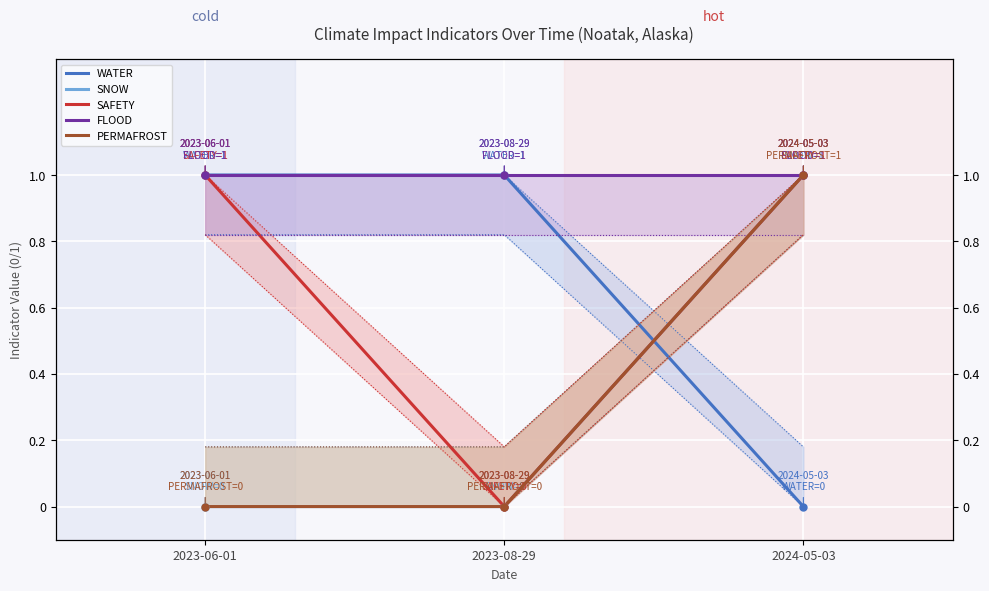

Is the value of PERMAFROST at 2024-05-03 greater than the value of WATER at 2024-05-03?

Yes